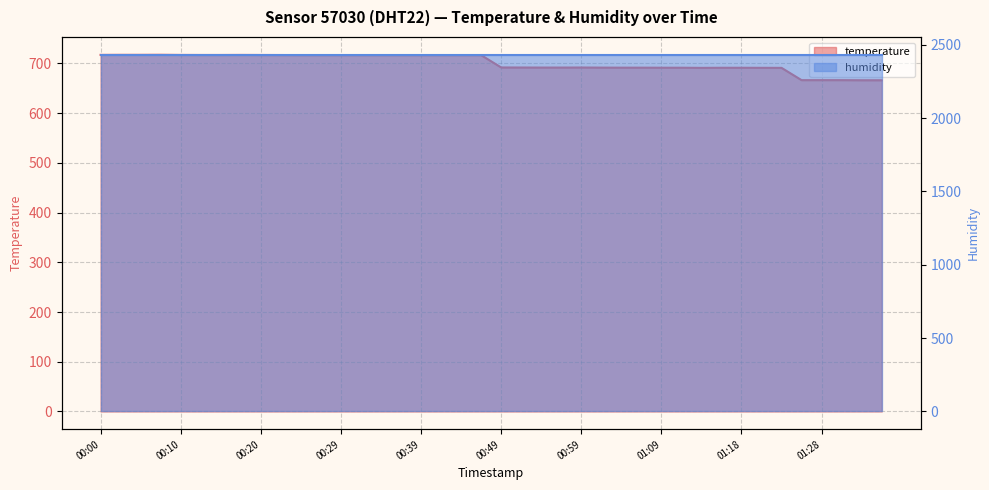

What is the difference between the values at 01:09 and 00:42?

25.3